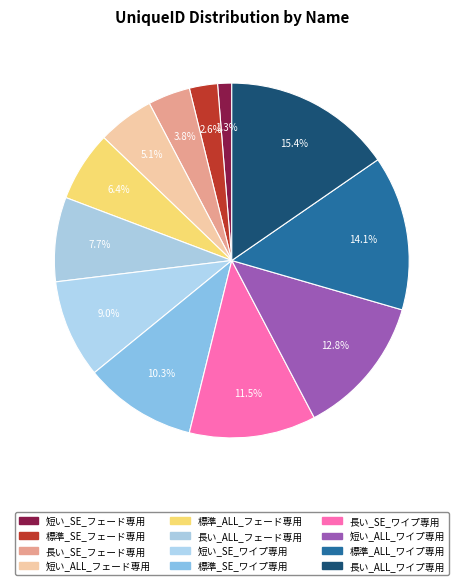

To the nearest percent, what portion does 長い_SE_ワイプ専用 represent?

12%